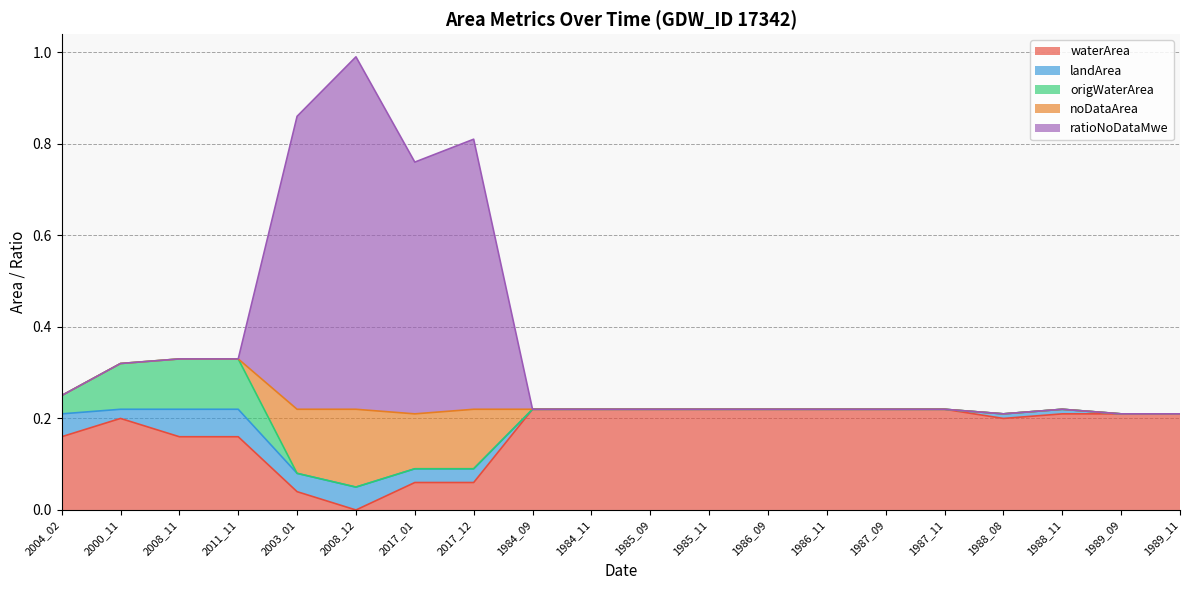

At which label does waterArea reach its minimum?

2008_12